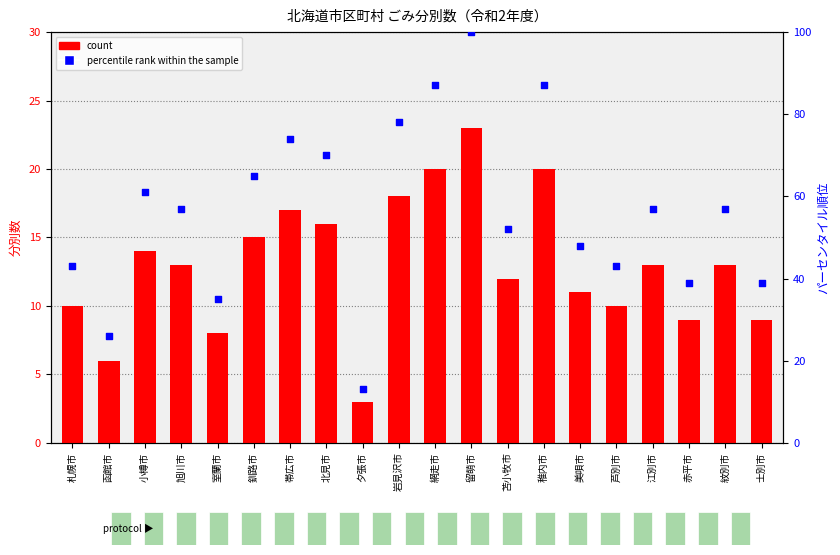

Which series reaches the minimum Y coordinate?

count